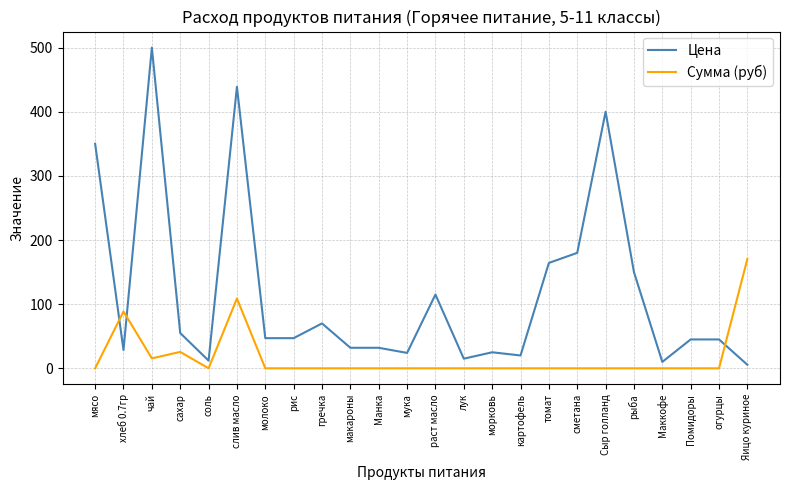

What is the difference between the maximum and minimum values in the Цена series?

494.5